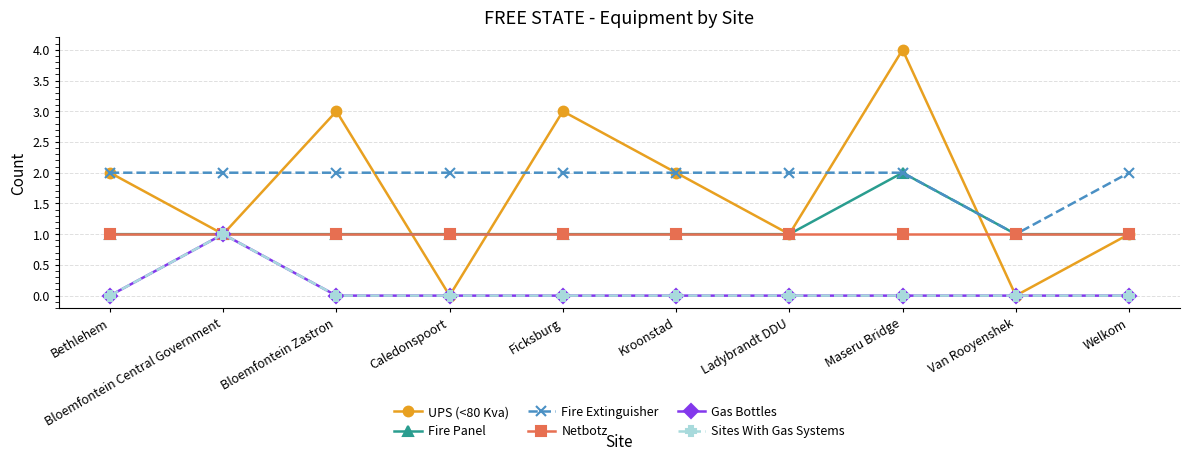

Which label corresponds to the largest value in the chart?

Maseru Bridge